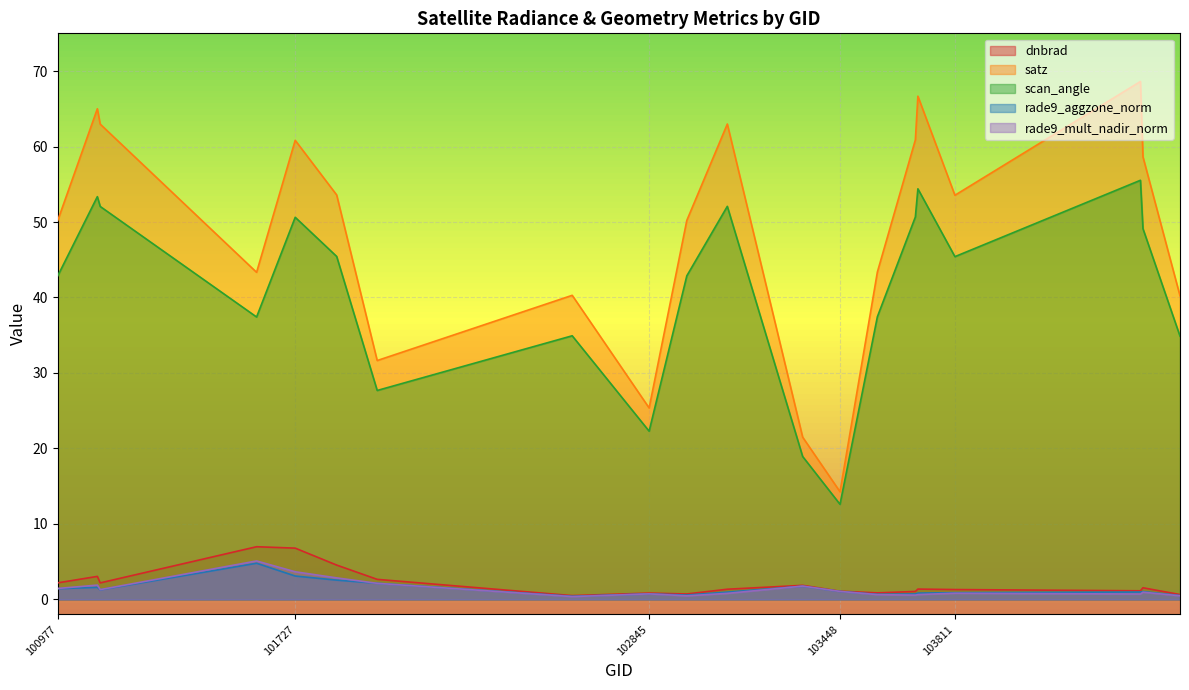

Between 103686 and 104522, which series saw the biggest shift?

satz